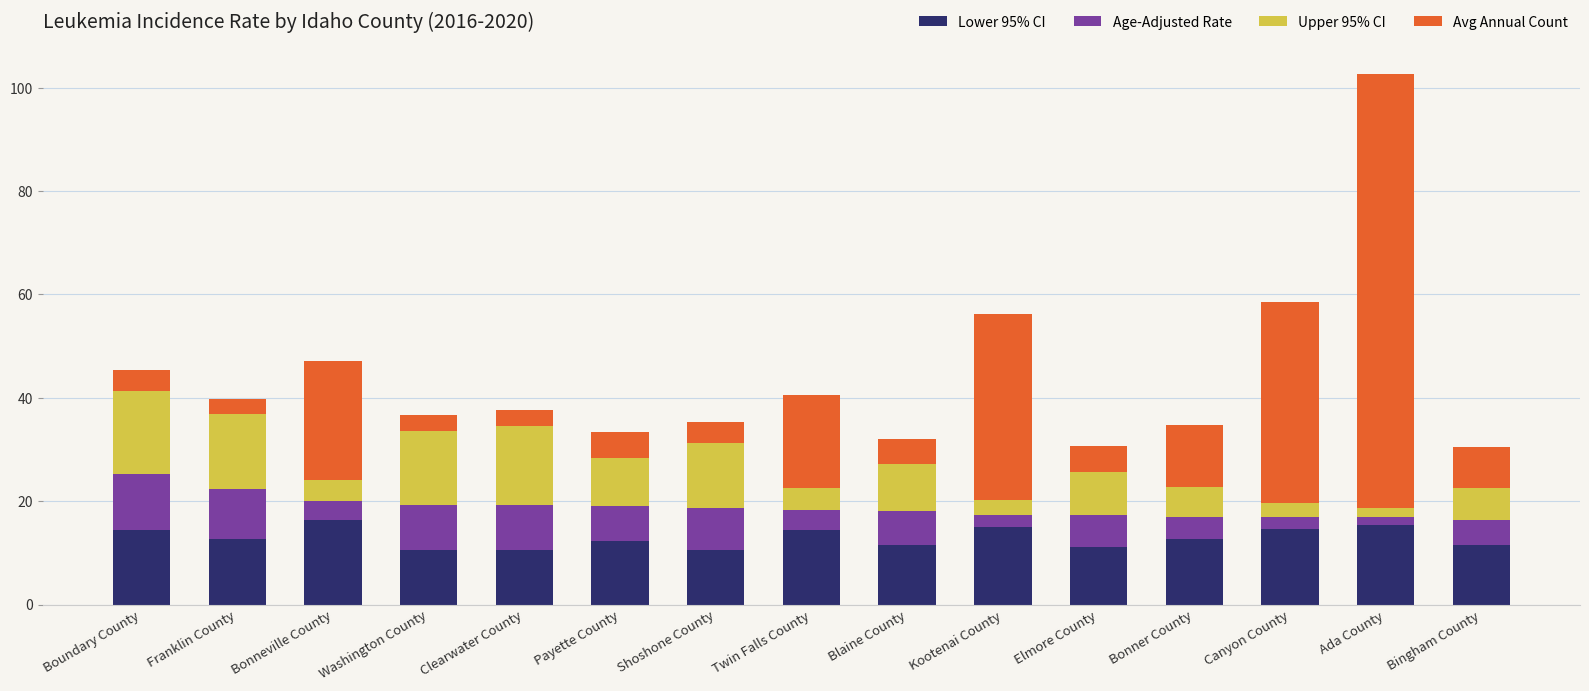

What is the lowest value of the Lower 95% CI series?

10.5